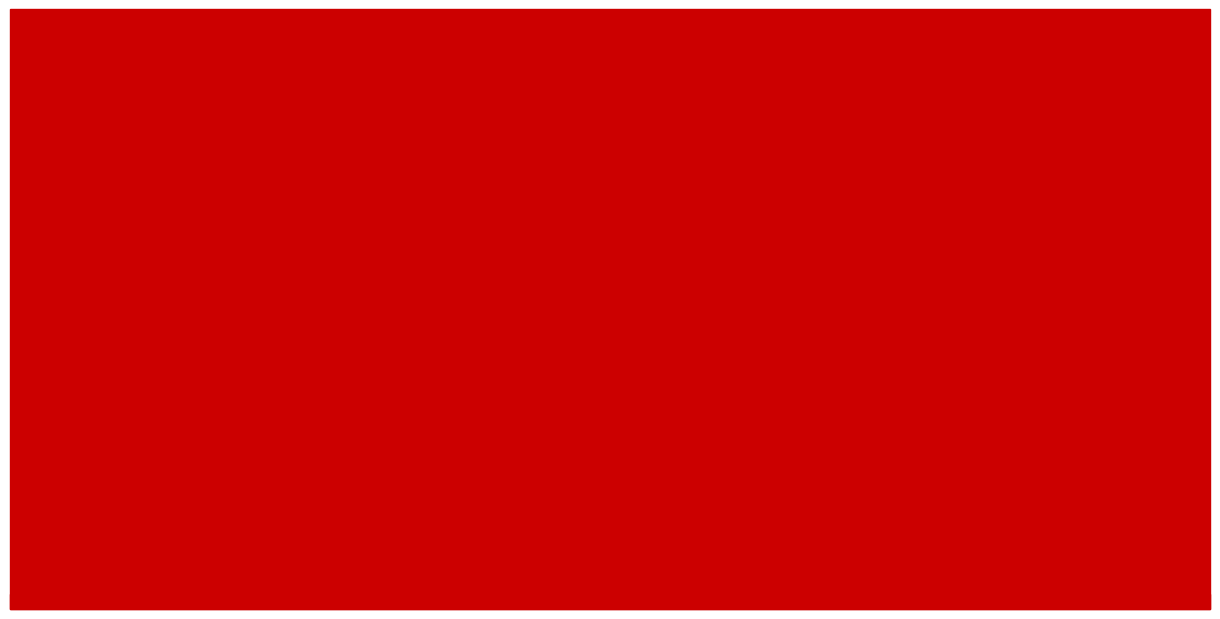

What are all the series names shown in the legend?

2017, 2019